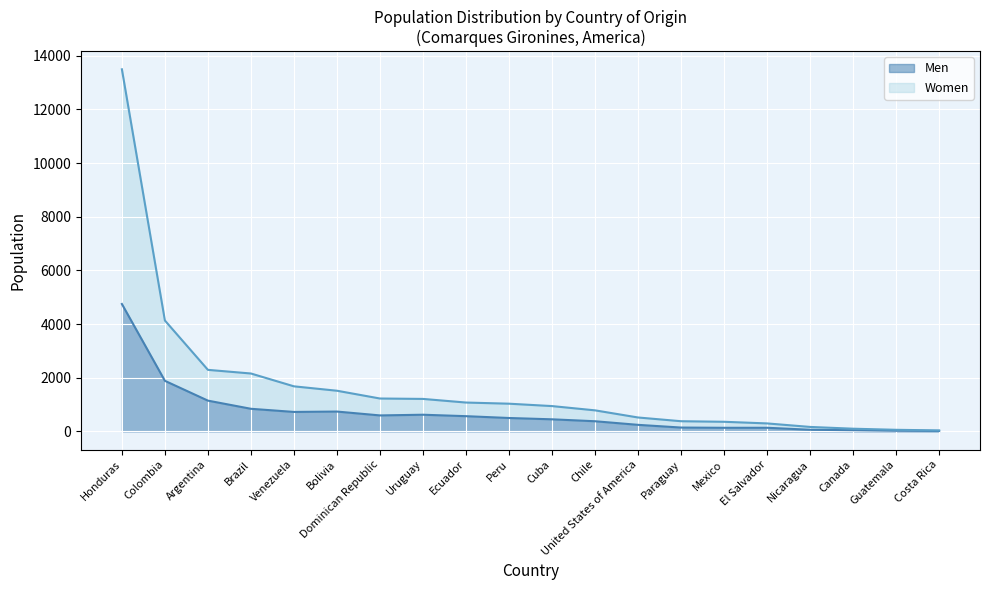

True or false: Women has more than 0 interior local peaks.

False